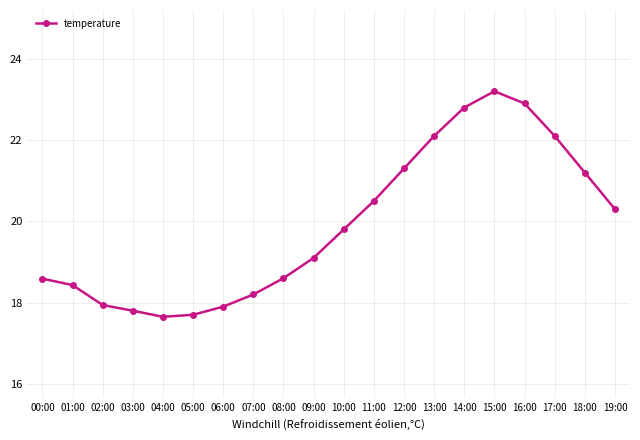

Which label corresponds to the largest value in the chart?

15:00